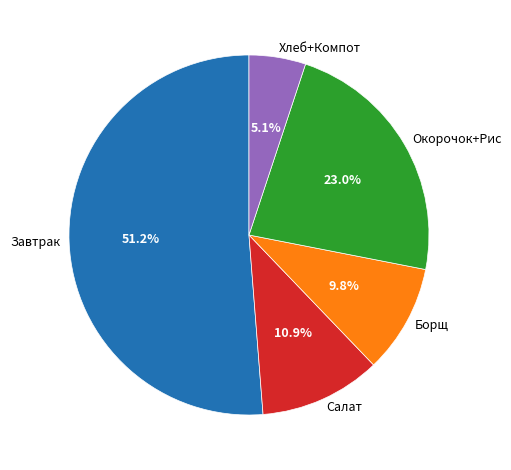

Which has a higher value, Хлеб+Компот or Окорочок+Рис?

Окорочок+Рис